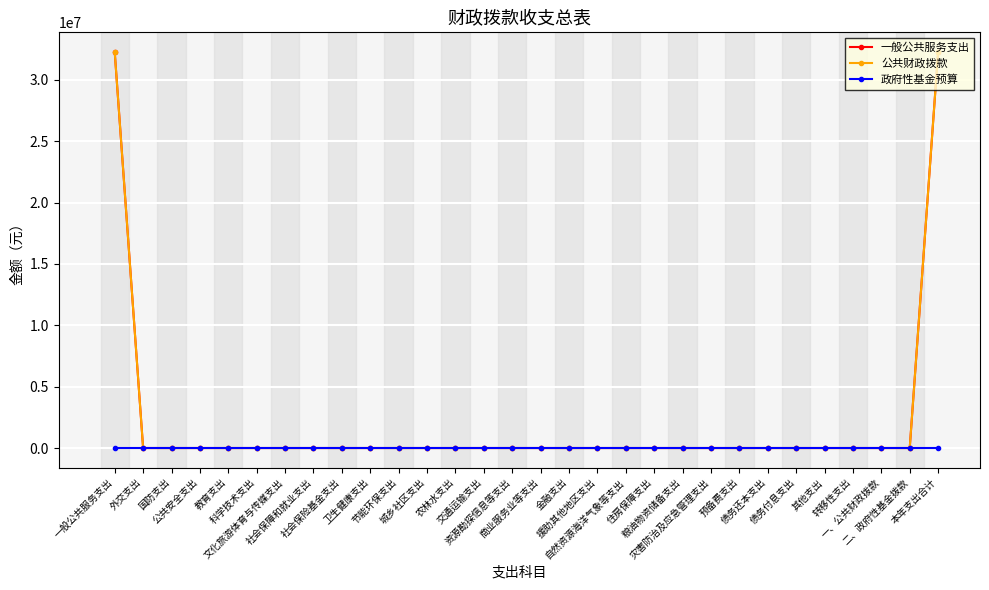

At 交通运输支出, list the series in order from largest to smallest.

一般公共服务支出, 公共财政拨款, 政府性基金预算